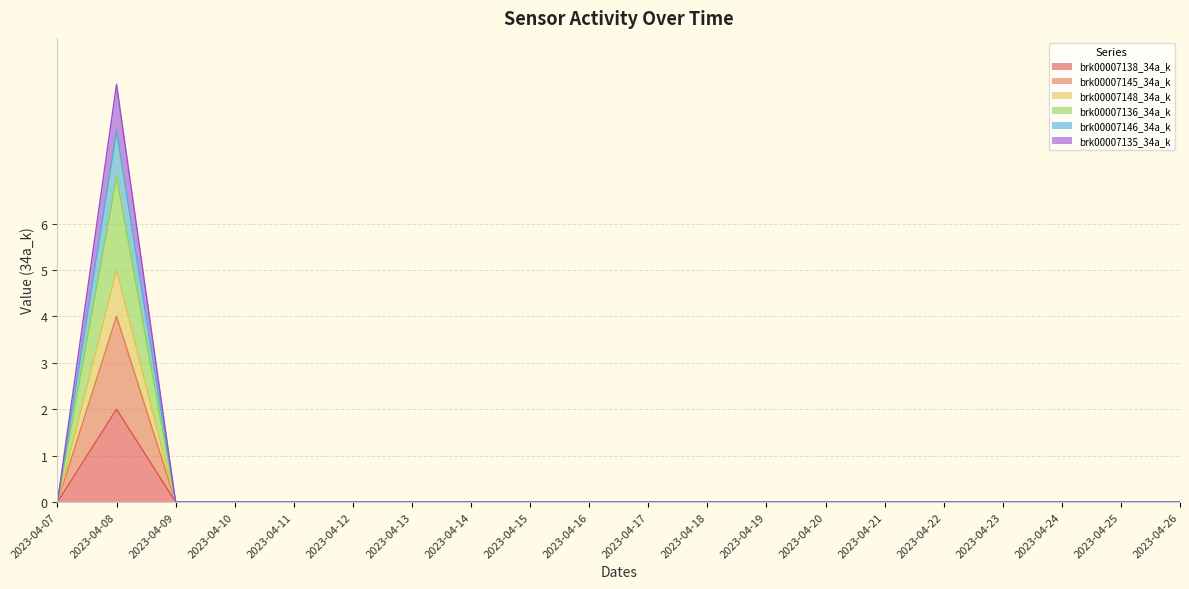

Count the number of categories in the chart.

20